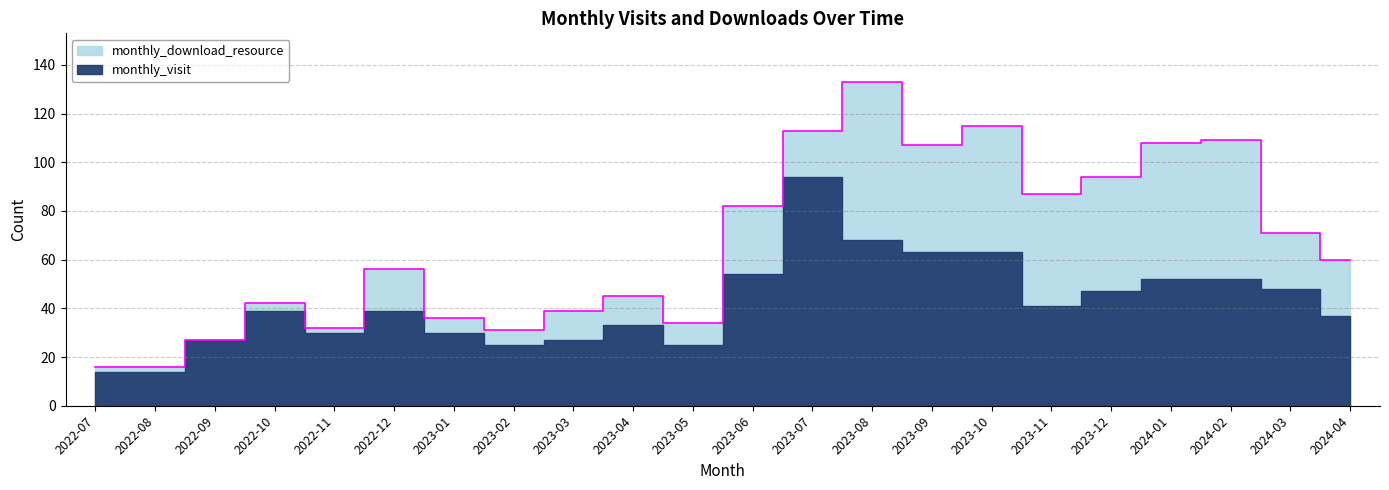

What is the difference between the maximum and minimum values in the monthly_visit series?

80